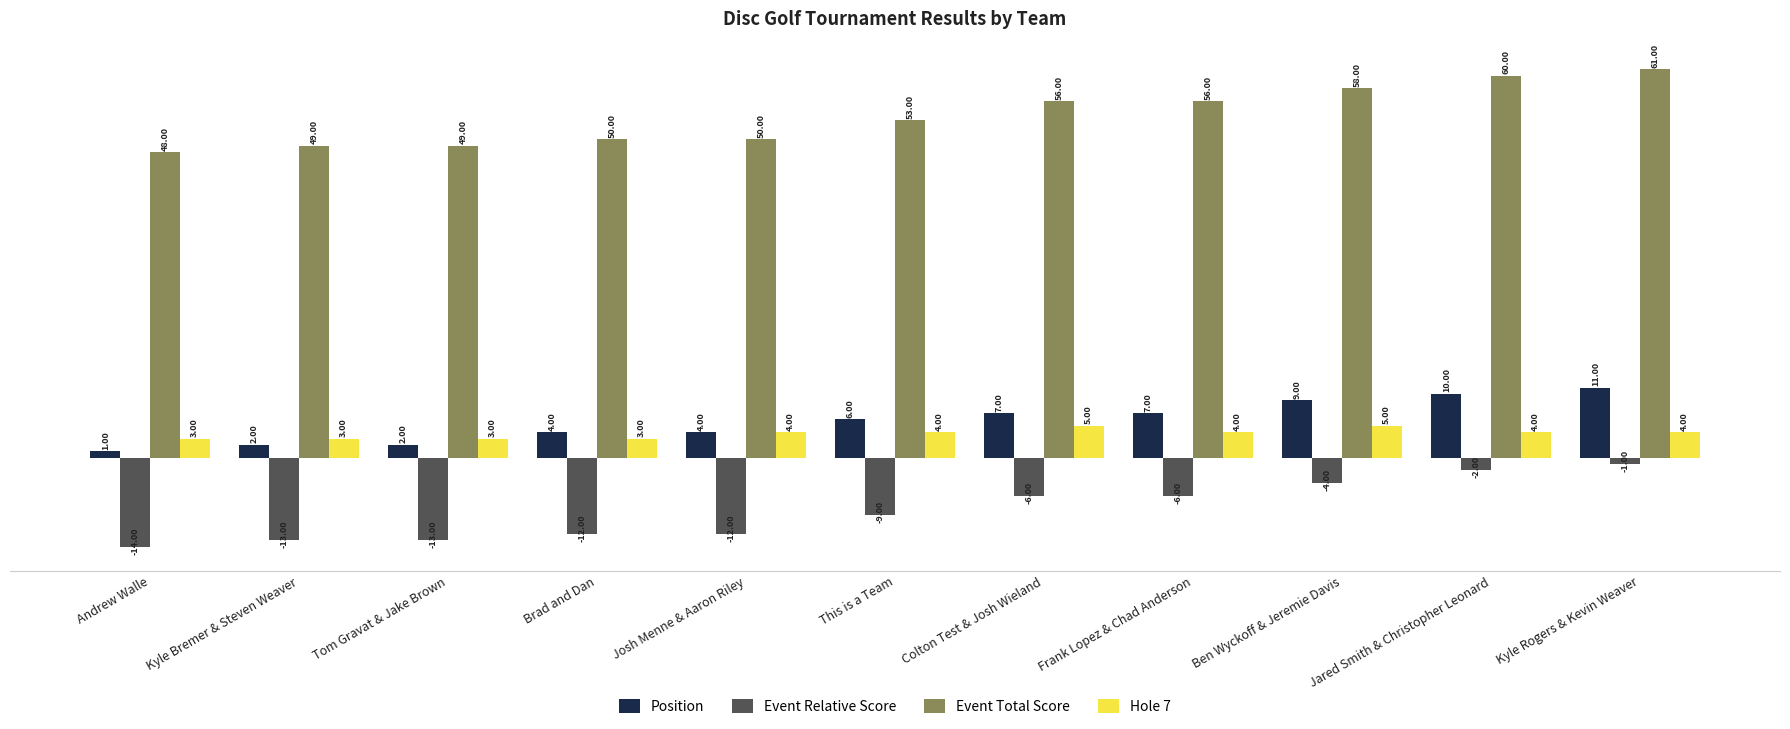

What are all the series names shown in the legend?

Position, Event Relative Score, Event Total Score, Hole 7